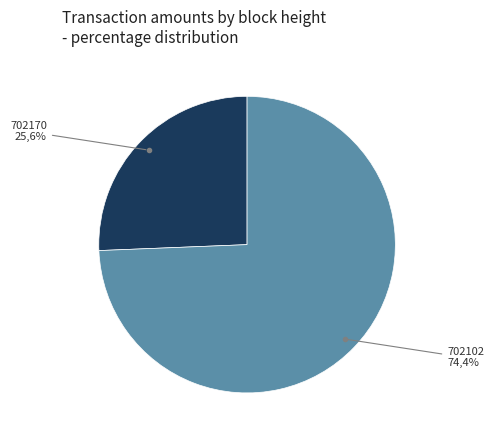

Is there a majority slice in this chart?

Yes